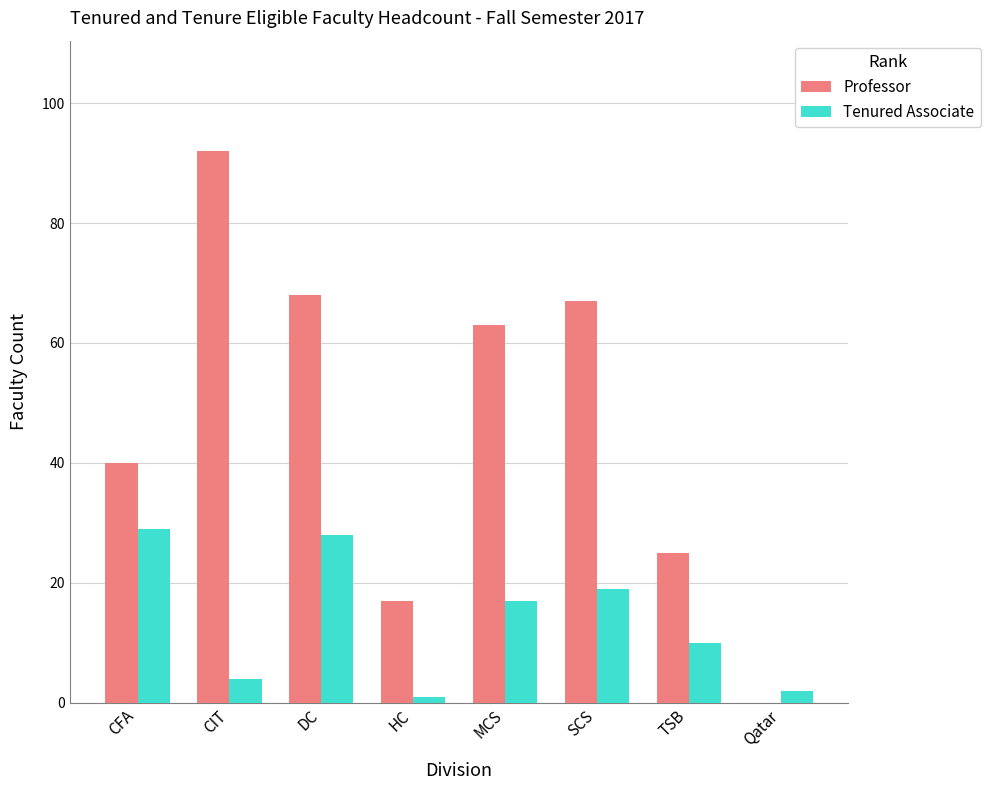

Where is Tenured Associate nearest to the value 15?

MCS